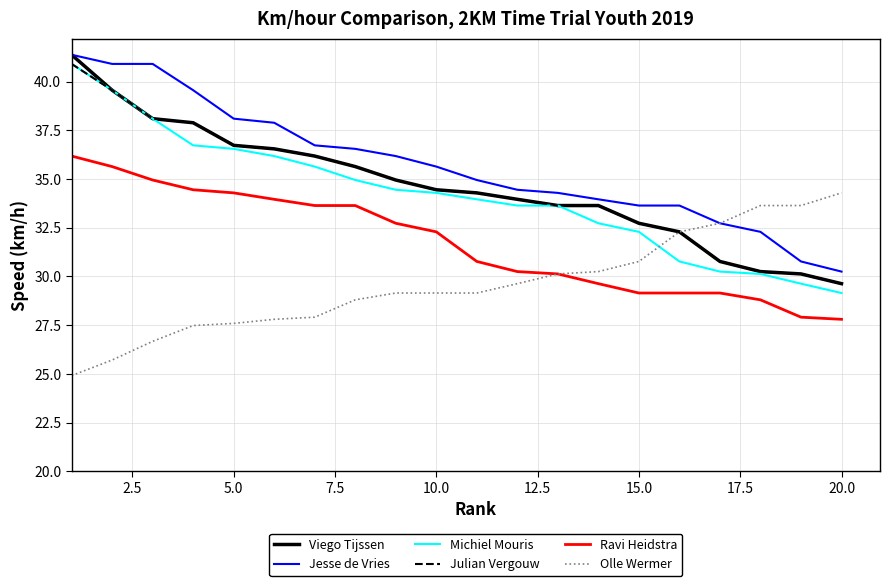

True or false: Olle Wermer and Michiel Mouris cross at least once.

True